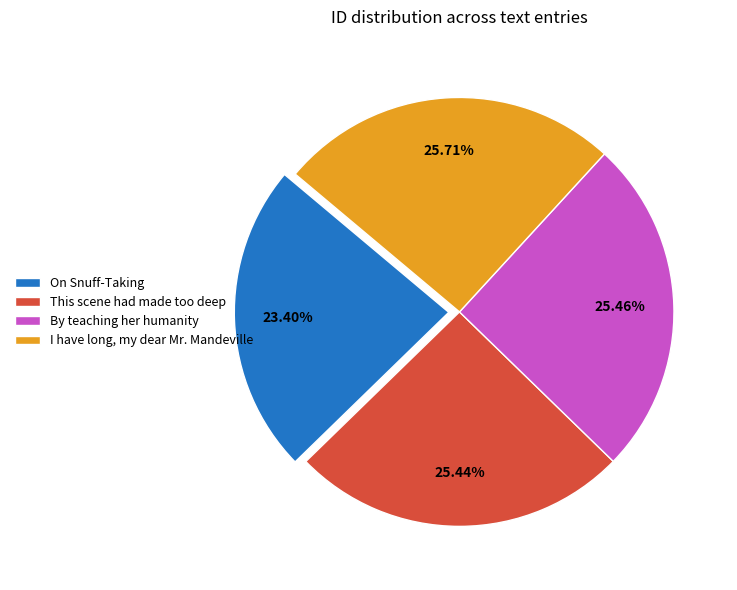

Combined, do On Snuff-Taking and This scene had made too deep account for over 50%?

No